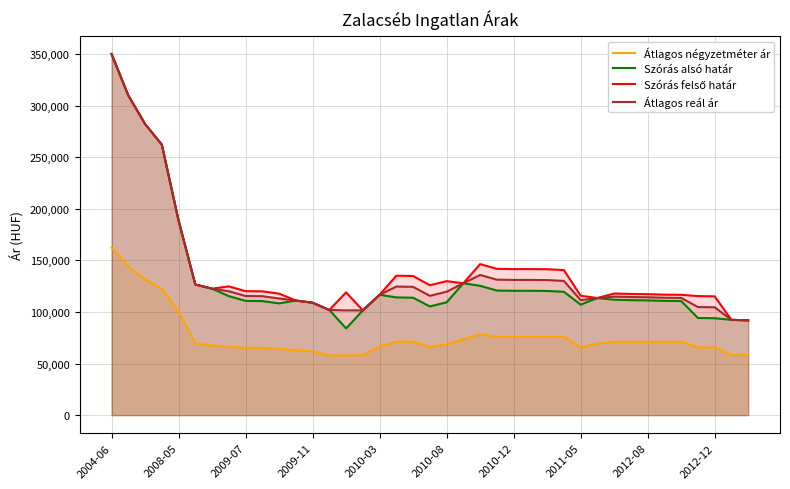

What is the difference between the Szórás alsó határ values at 21 and 30?

15949